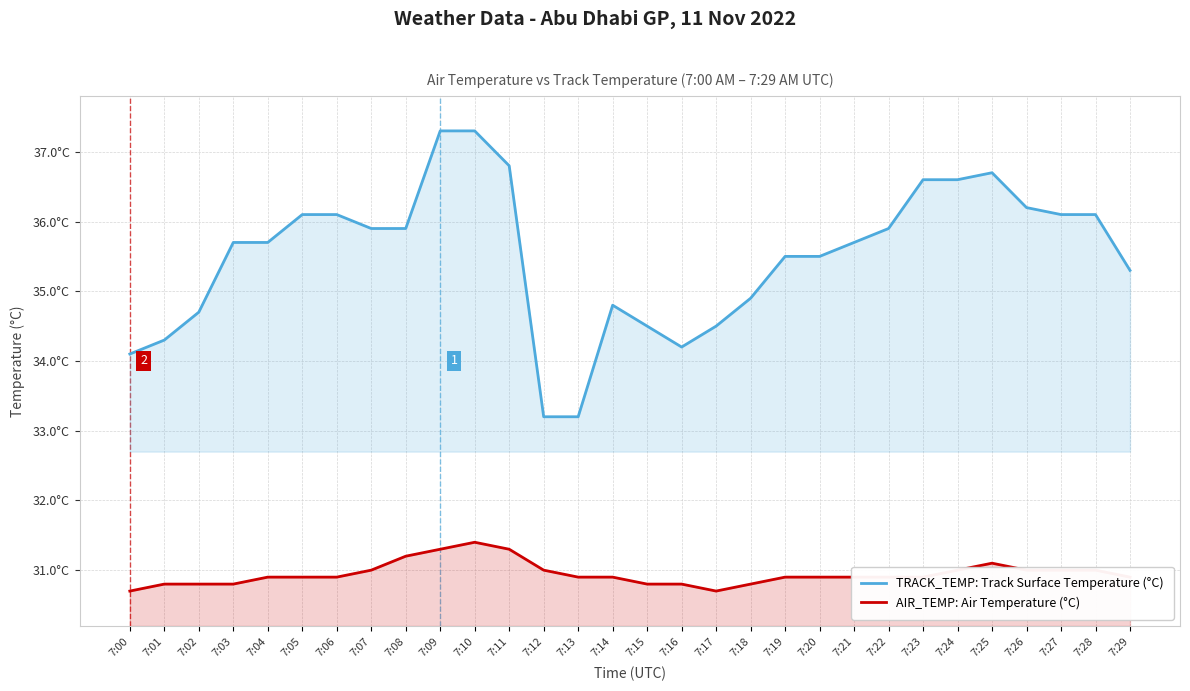

In AIR_TEMP: Air Temperature (°C), how many points are higher than both neighbors (excluding endpoints)?

2